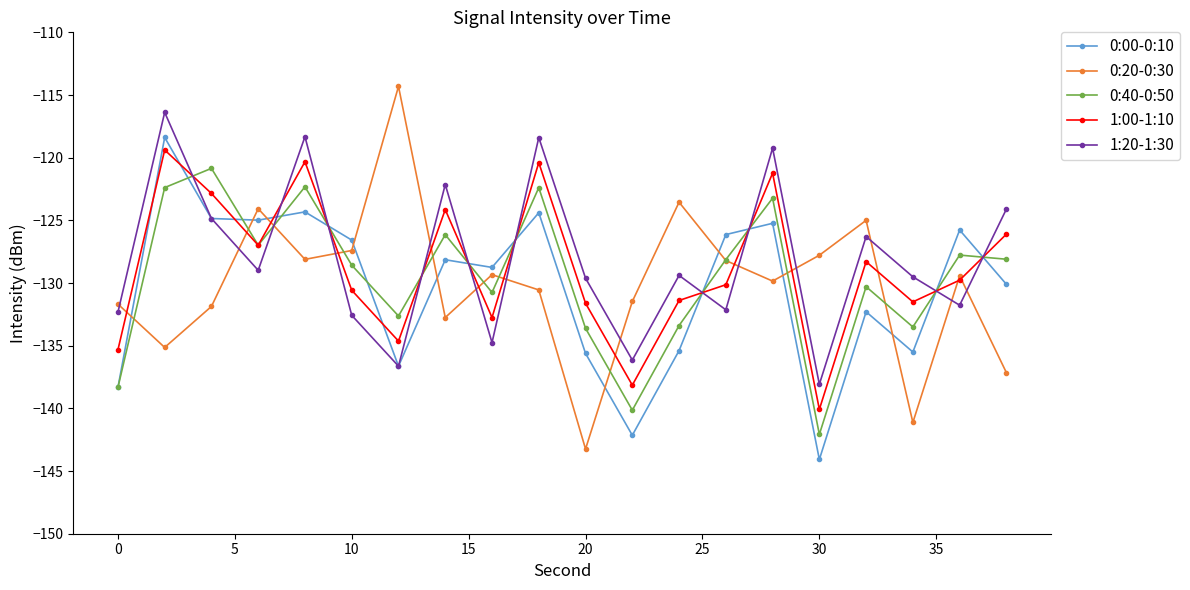

Which series has the widest spread of values?

0:20-0:30